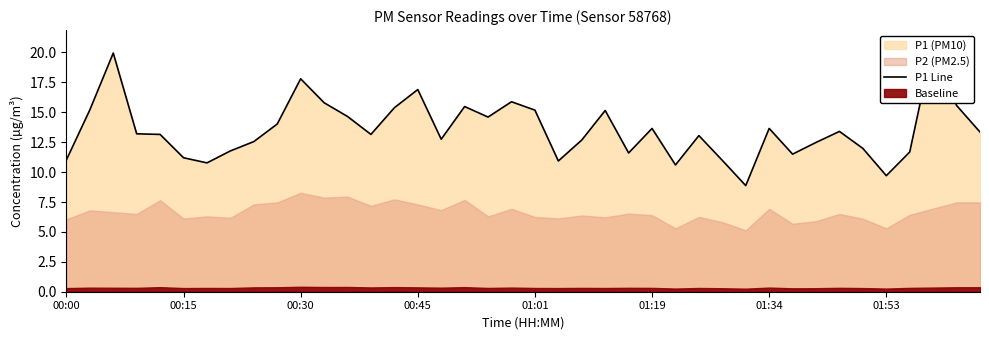

Is it true that the value at 36 is 16.0?

False